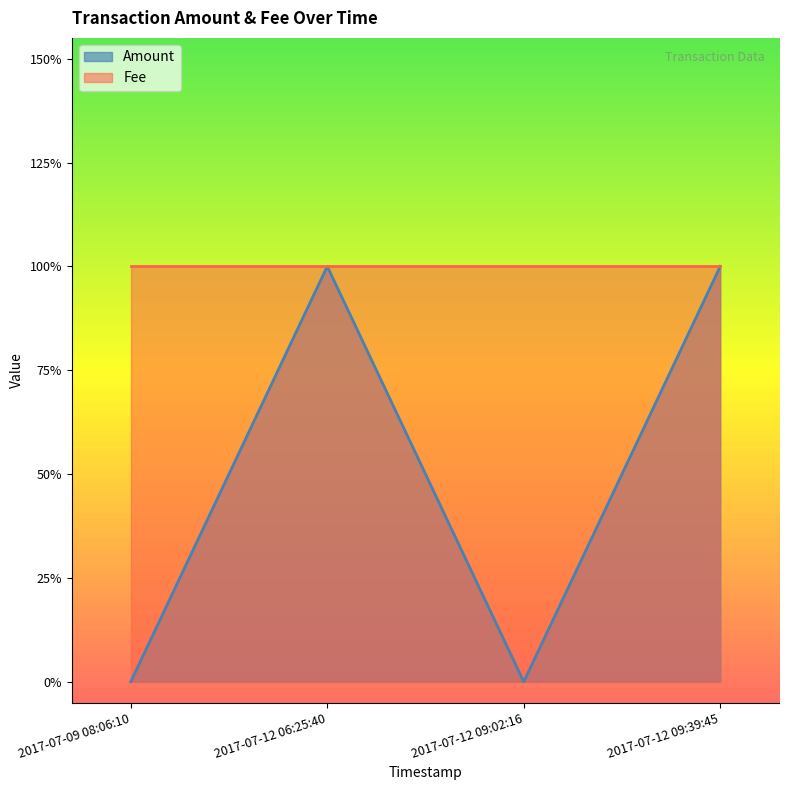

How many values are above zero?

2